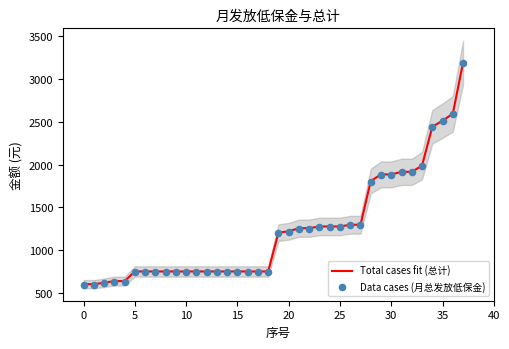

What is the total value across all series at 29?

3762.9